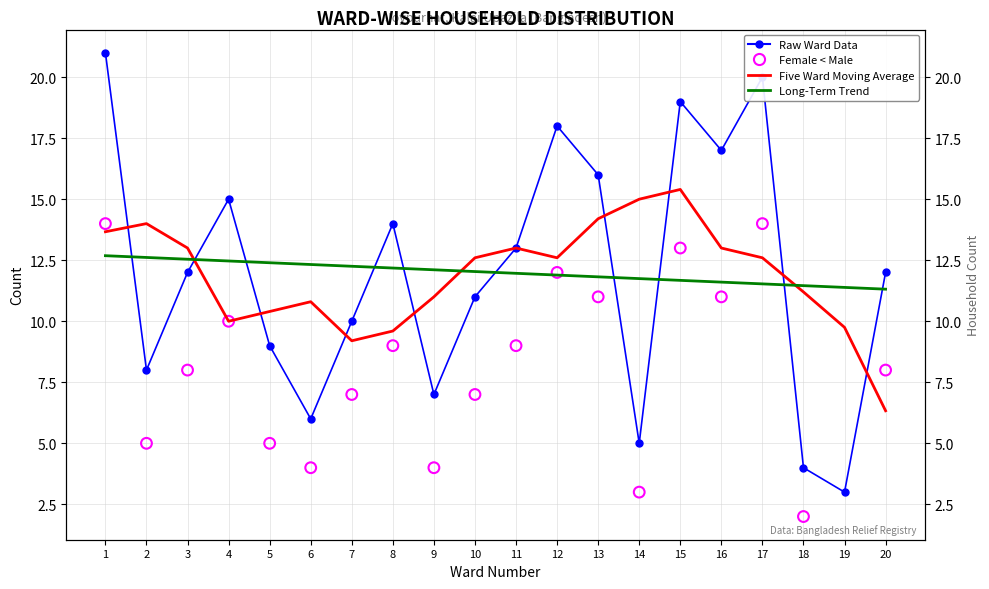

At how many categories does at least one series exceed 16?

5